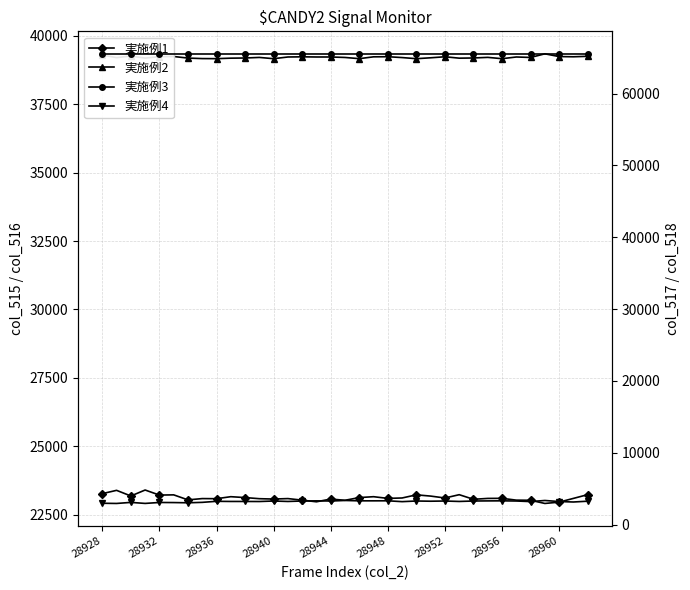

Reading right to left, transcribe all the data shown in this chart.

実施例1: 23235	23098	22961	22913	23029	23034	23100	23097	23065	23233	23113	23182	23228	23113	23098	23160	23128	23029	23074	22974	23034	23091	23074	23087	23128	23160	23087	23091	23044	23227	23219	23404	23186	23392	23272
実施例2: 39250	39233	39240	39341	39208	39225	39163	39211	39189	39182	39233	39196	39163	39204	39235	39231	39164	39208	39225	39225	39231	39225	39163	39209	39188	39182	39164	39167	39185	39243	39238	39185	39261	39202	39295
実施例3: 65535	65535	65535	65535	65535	65535	65535	65535	65535	65535	65535	65535	65535	65535	65535	65535	65535	65535	65535	65535	65535	65535	65535	65535	65535	65535	65535	65535	65535	65535	65535	65535	65535	65535	65535
実施例4: 3255	3144	3206	3355	3202	3281	3306	3296	3281	3220	3281	3253	3281	3193	3311	3306	3306	3356	3281	3304	3281	3219	3281	3211	3219	3220	3239	3094	3033	3065	3078	2946	3088	2941	2968